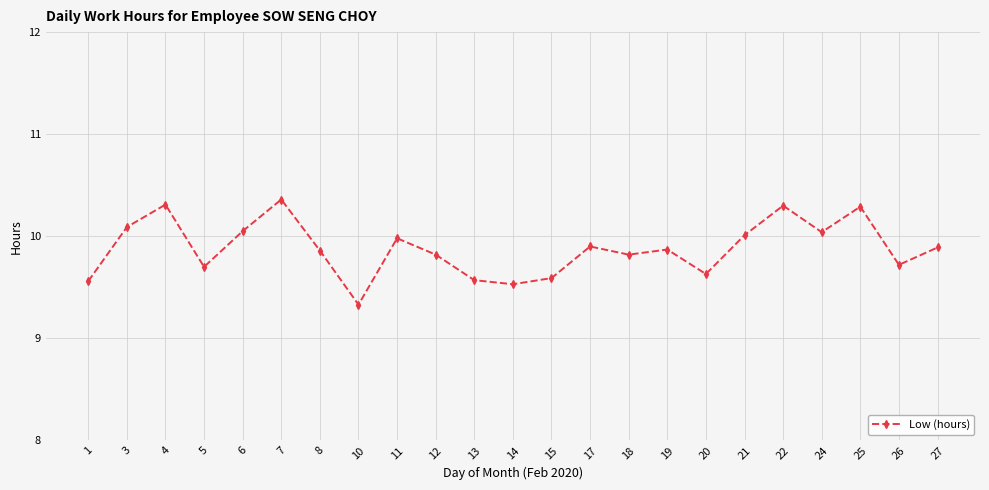

What is the change in value from 1 to 8?

+0.3